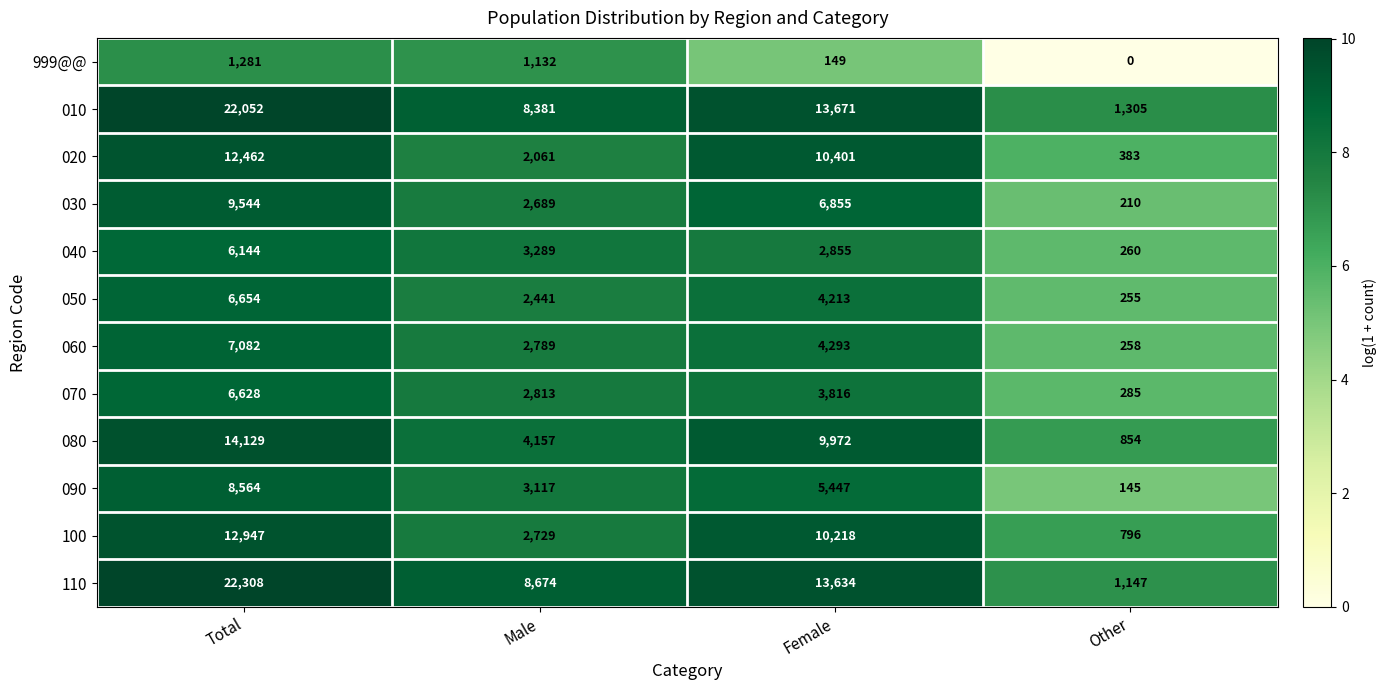

Is it true that 090 equals 5056 at Total?

False